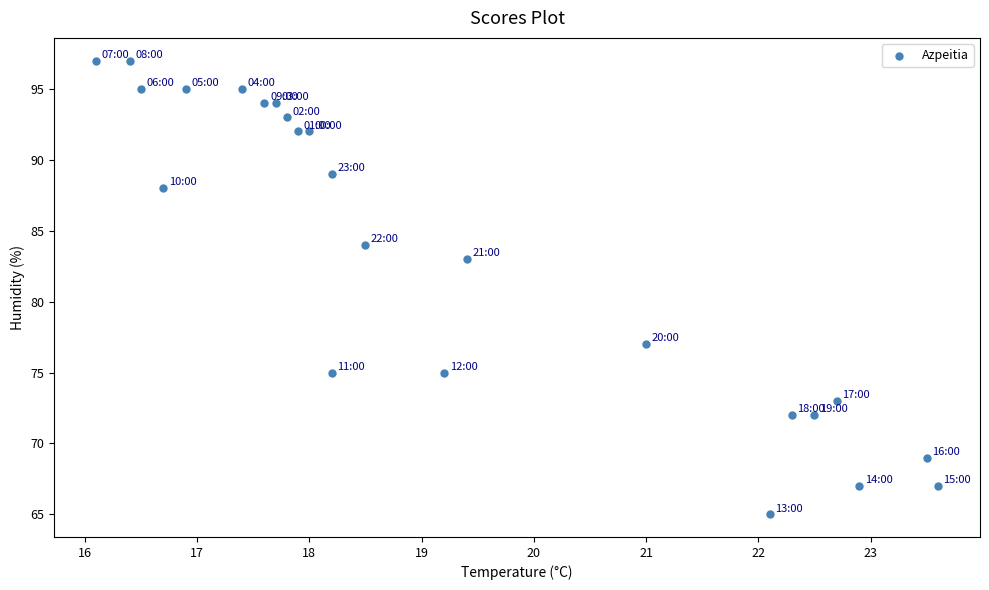

What is the range of Y values (max minus min)?

32